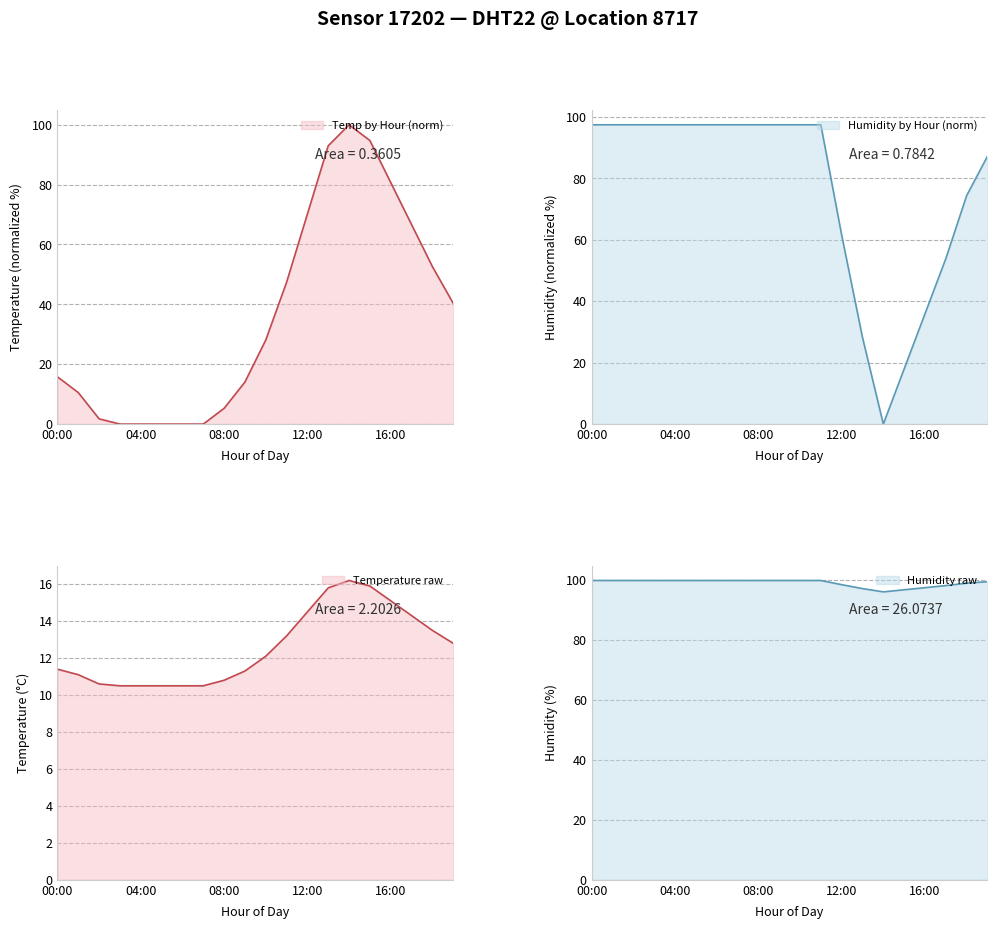

What is the difference between the temperature values at 10:00 and 11:00?

19.3